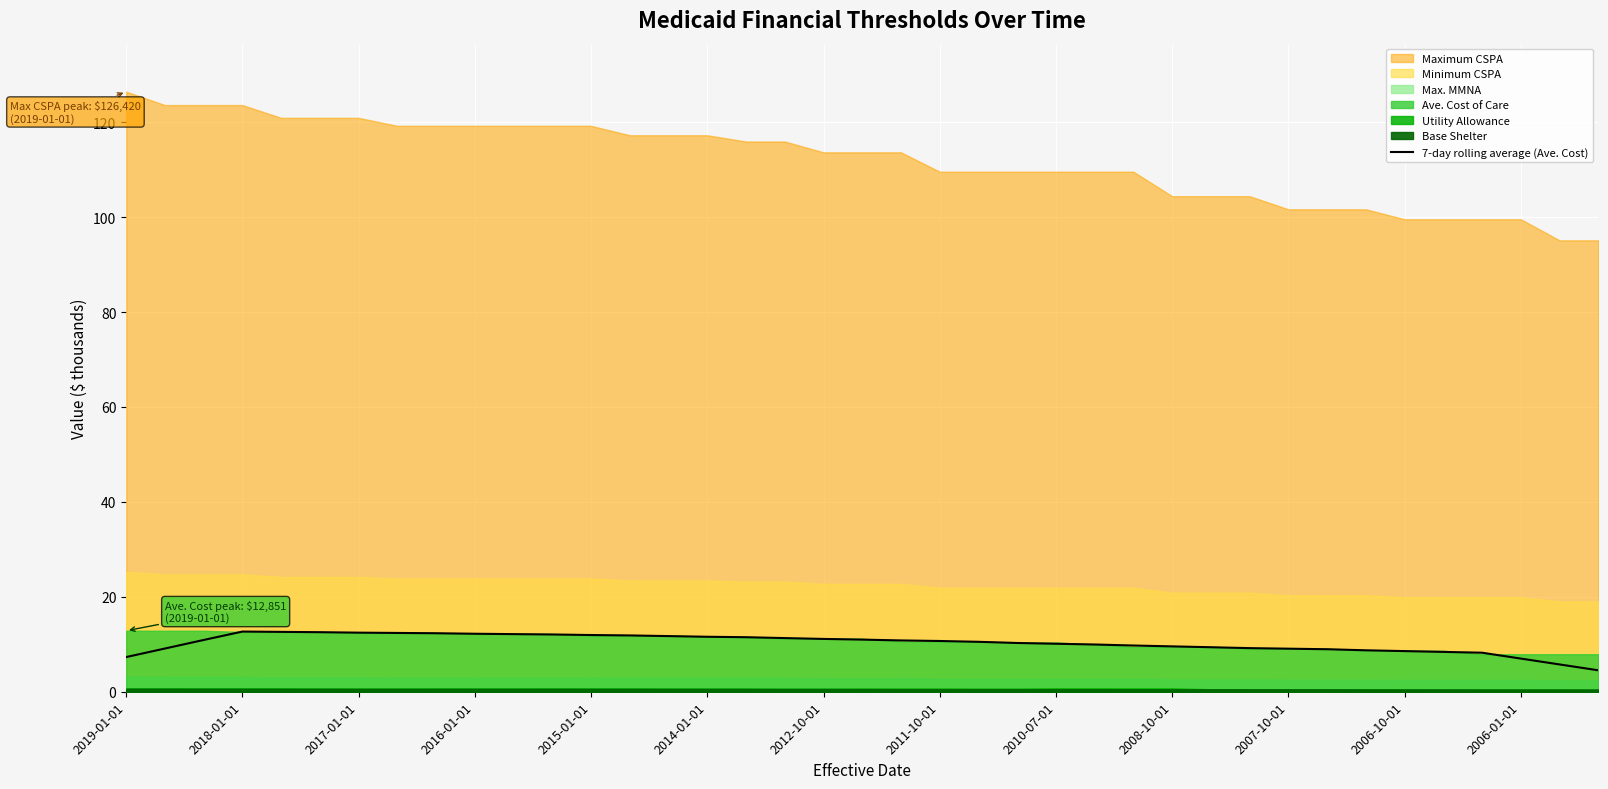

Reading left to right, list all the values displayed in this chart.

7.3	9.1	10.9	12.7	12.6	12.5	12.4	12.4	12.3	12.2	12.1	12.1	11.9	11.9	11.7	11.6	11.5	11.3	11.1	11.0	10.8	10.7	10.5	10.3	10.1	10.0	9.7	9.6	9.4	9.2	9.1	9.0	8.7	8.6	8.4	8.2	7.0	5.8	4.5